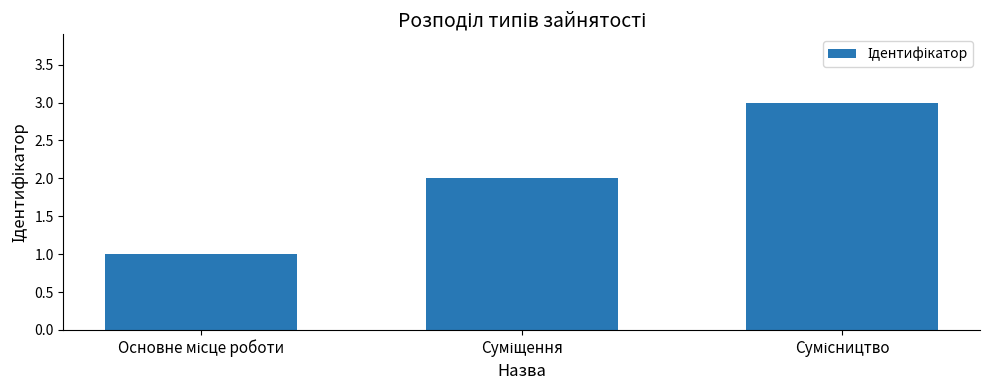

What is the maximum value shown in the chart?

3